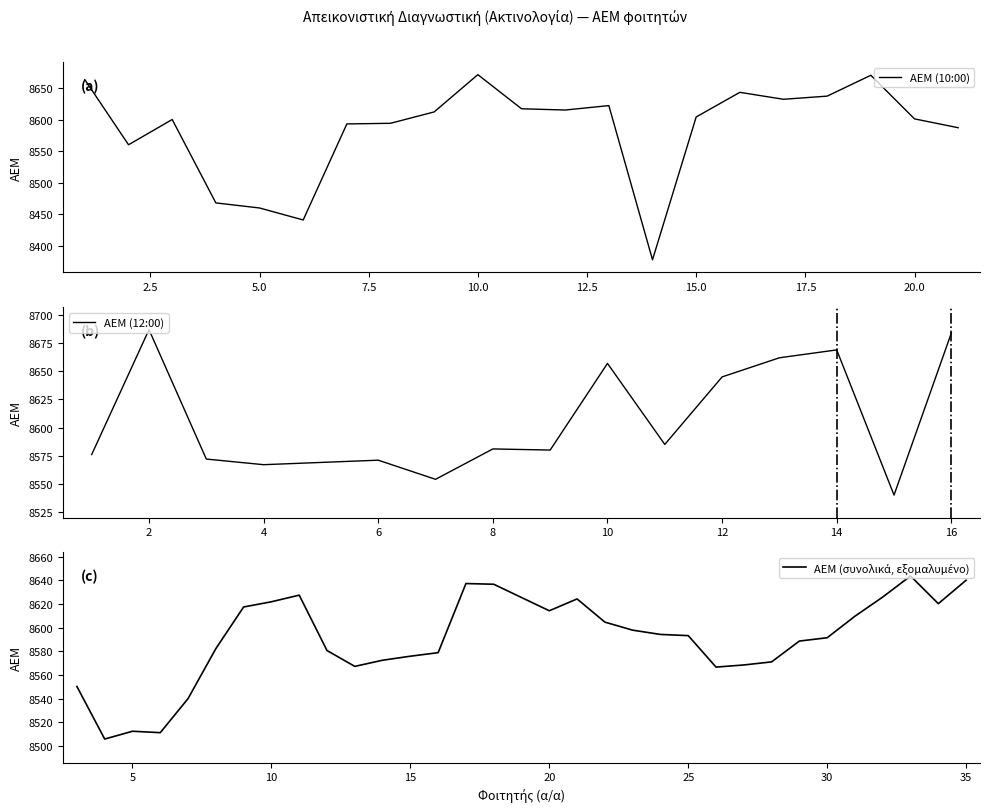

What is the lowest value of the ΑΕΜ (10:00) series?

8378